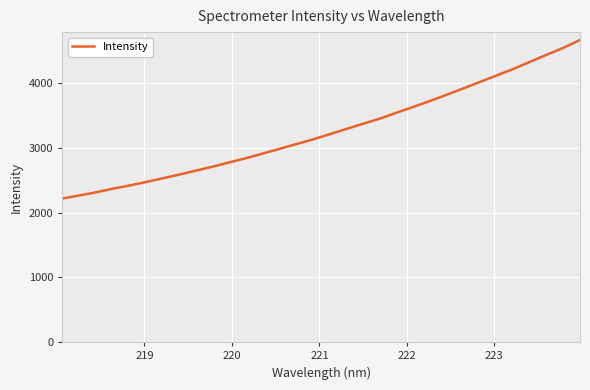

What is the average value?

3268.9